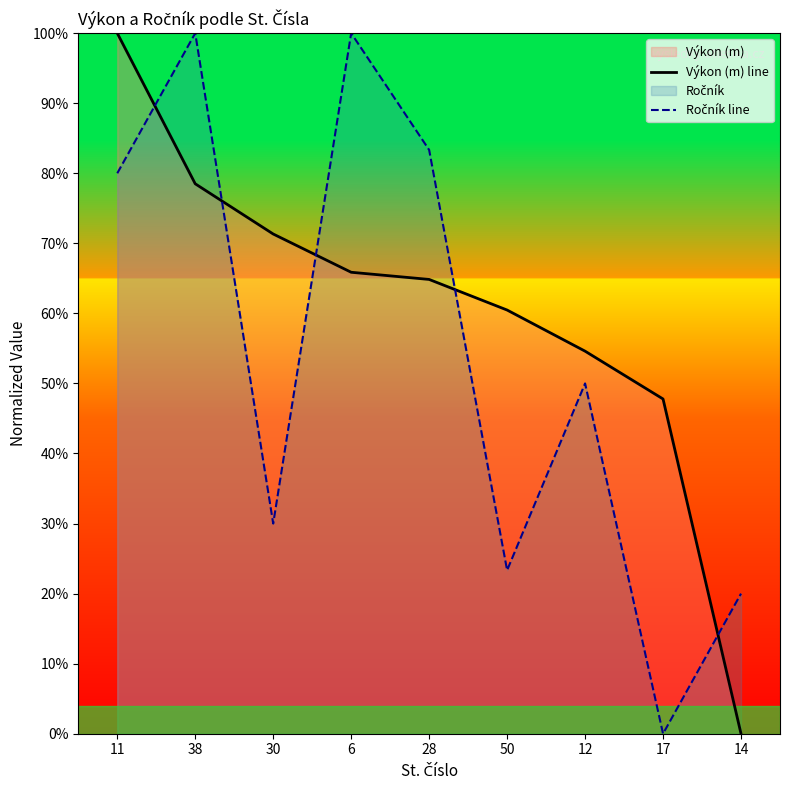

What position from the left is 30?

3